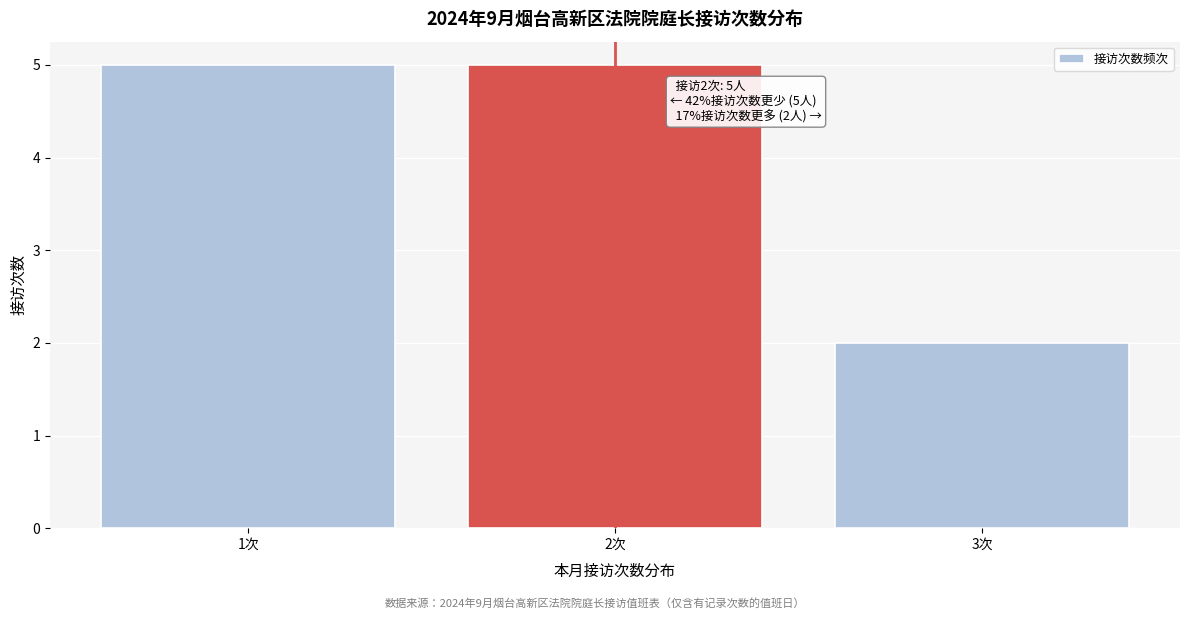

Reading left to right, list all the values displayed in this chart.

5	5	2